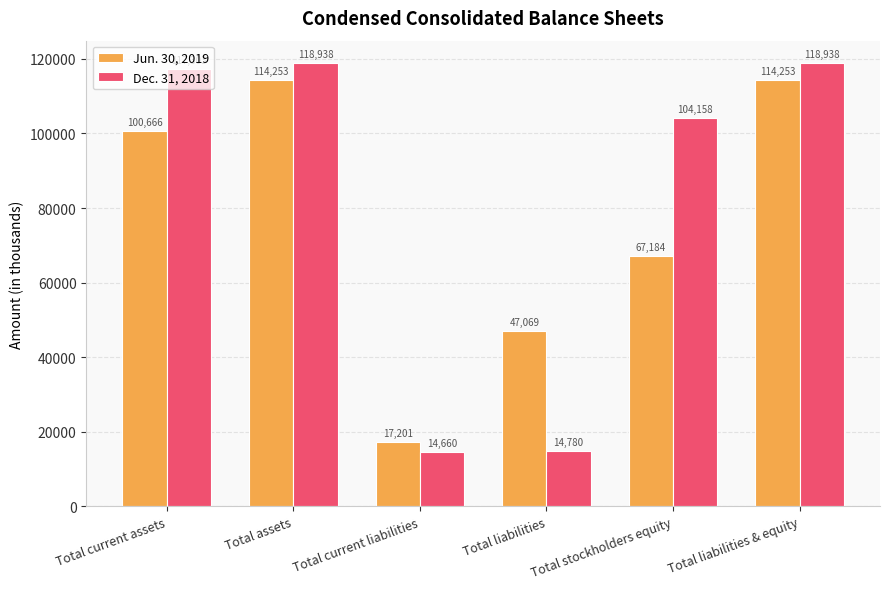

The value of Dec. 31, 2018 at Total current assets is 152586. True or false?

False